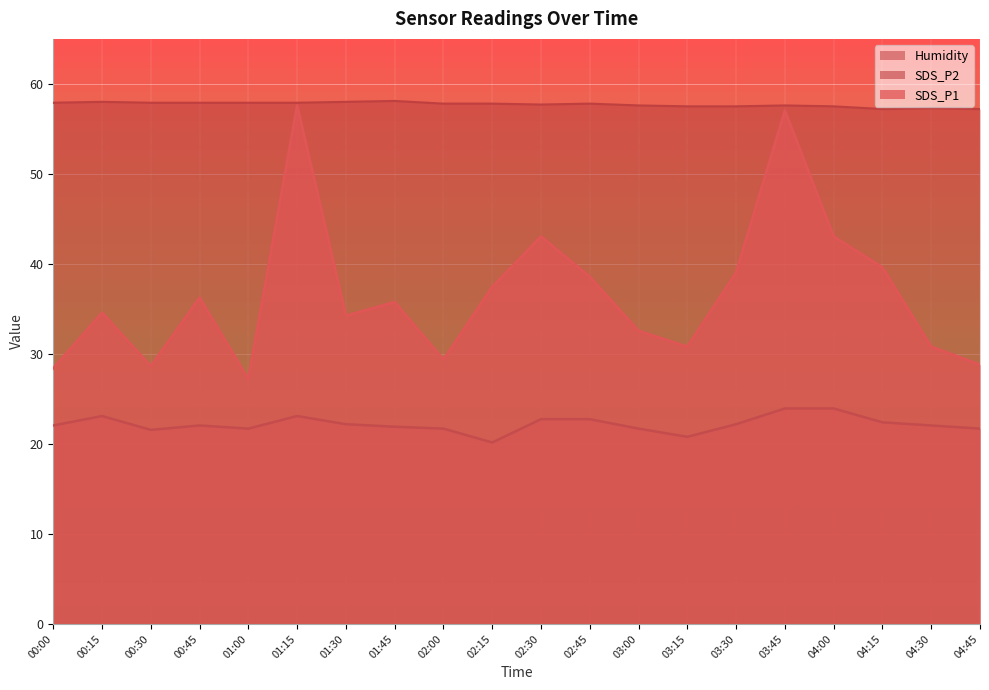

In SDS_P1, how many points are lower than both neighbors (excluding endpoints)?

5